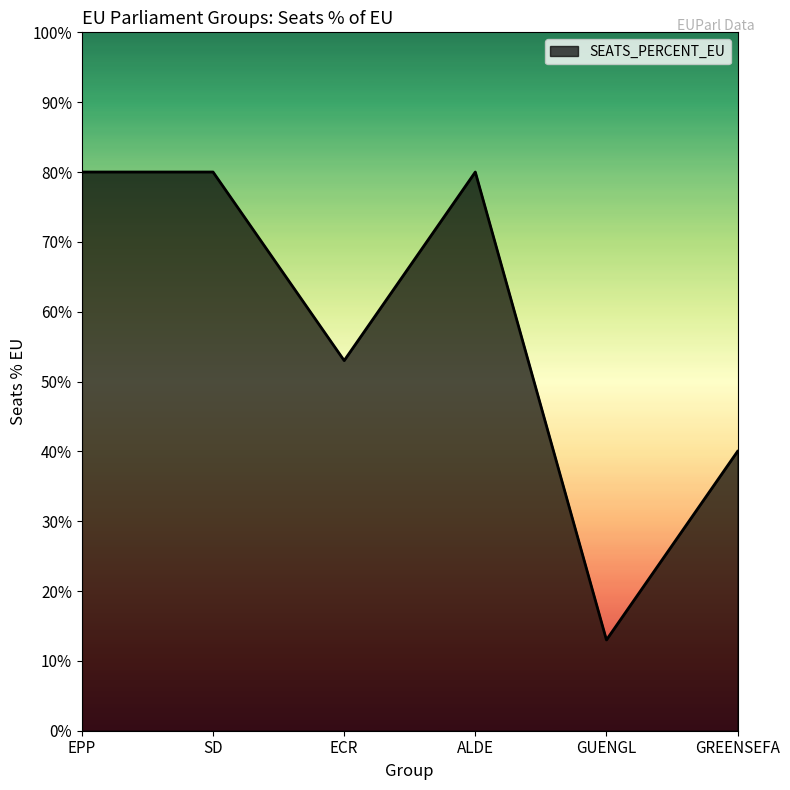

The chart shows a value of 1.3 at EPP. True or false?

False